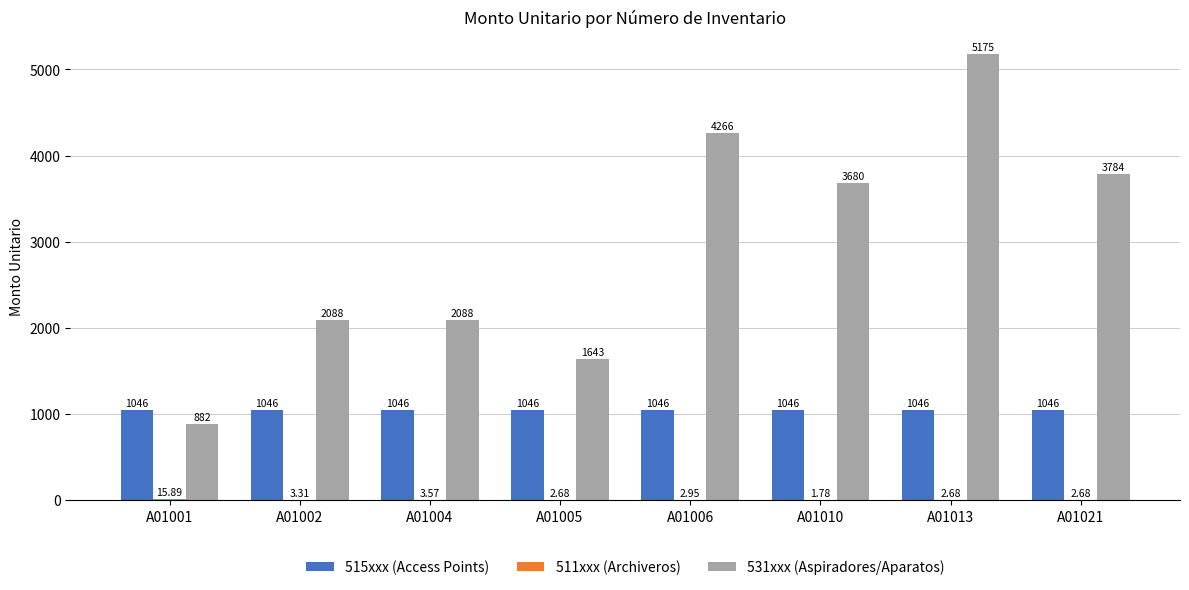

What is the spread (max minus min) of values at A01013?

5172.3